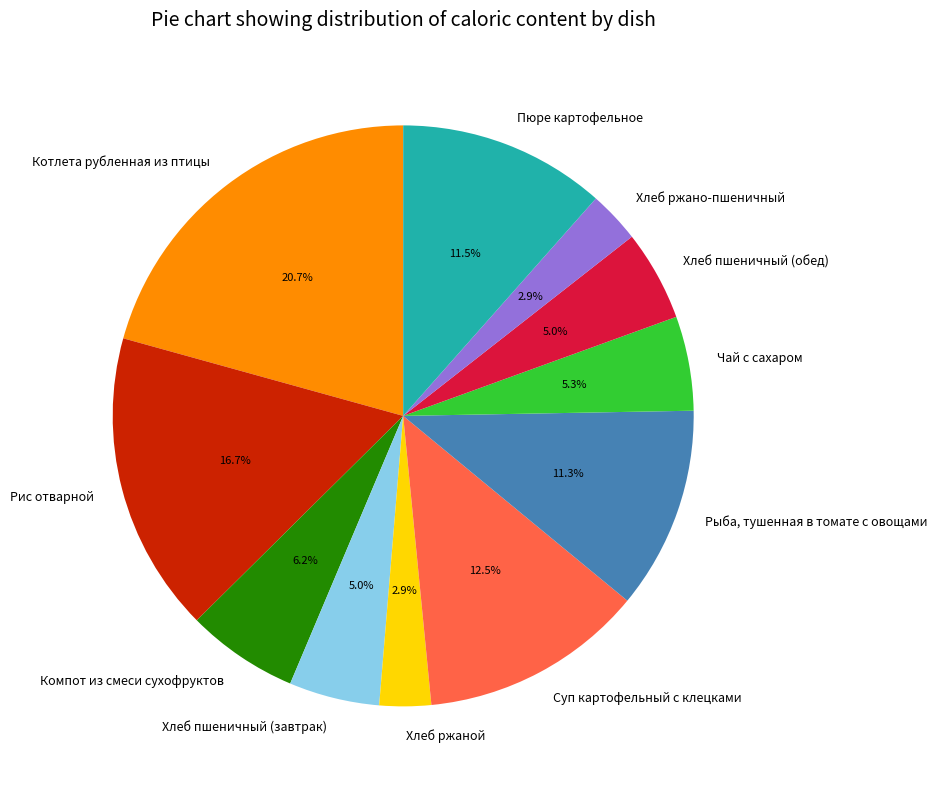

What is the ratio of the value at Хлеб пшеничный (обед) to the value at Суп картофельный с клецками?

0.4